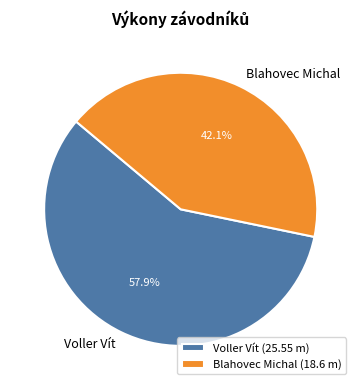

Which category has the smallest portion of the pie?

Blahovec Michal